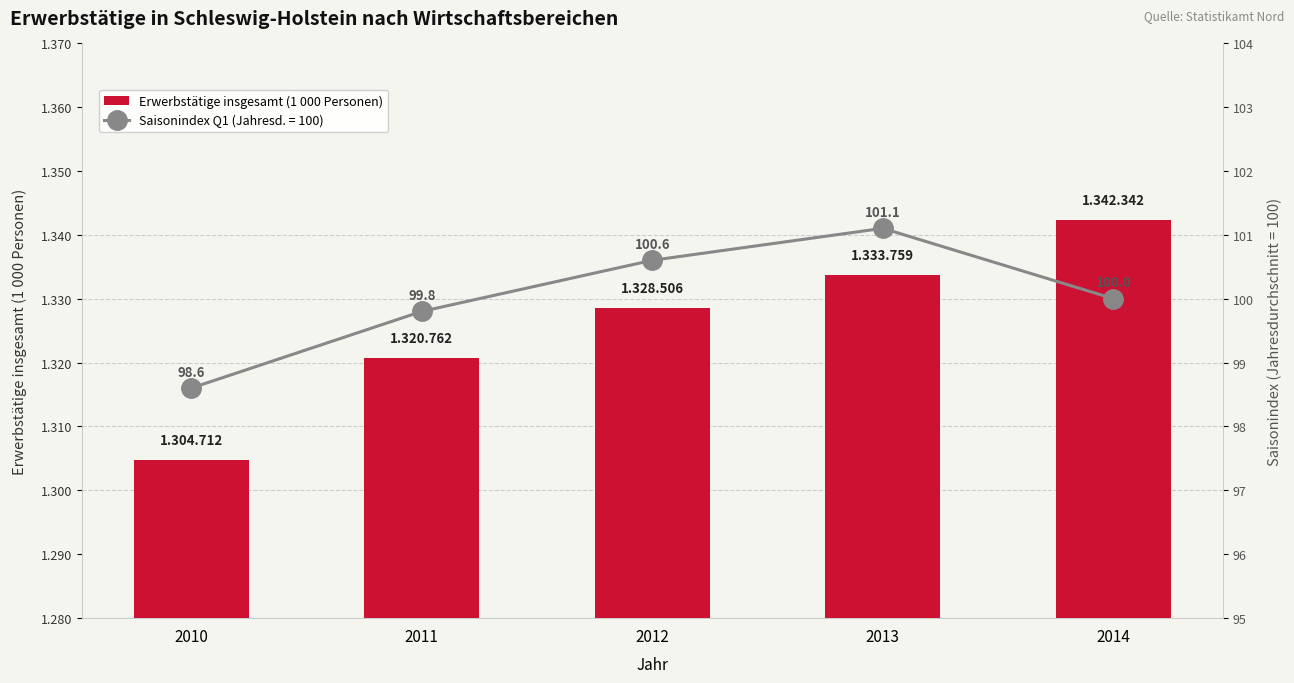

Rank the categories by value from lowest to highest.

2010, 2011, 2012, 2013, 2014